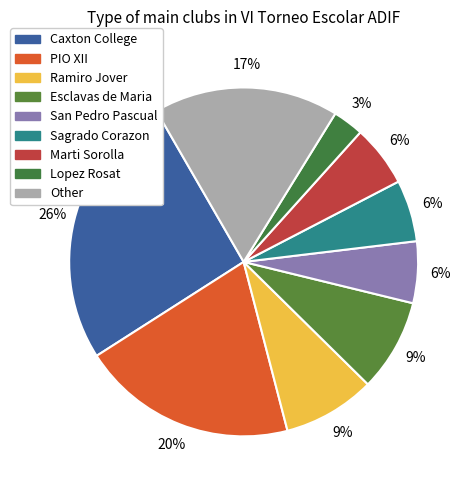

What percentage is the Esclavas de Maria slice, to the nearest percent?

9%